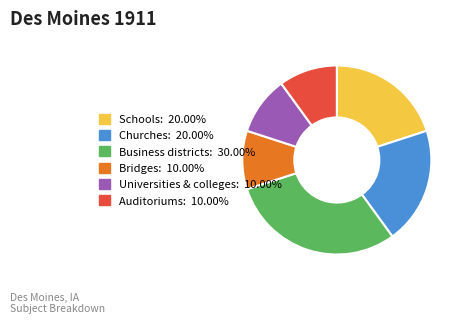

Does any single category account for the majority?

No